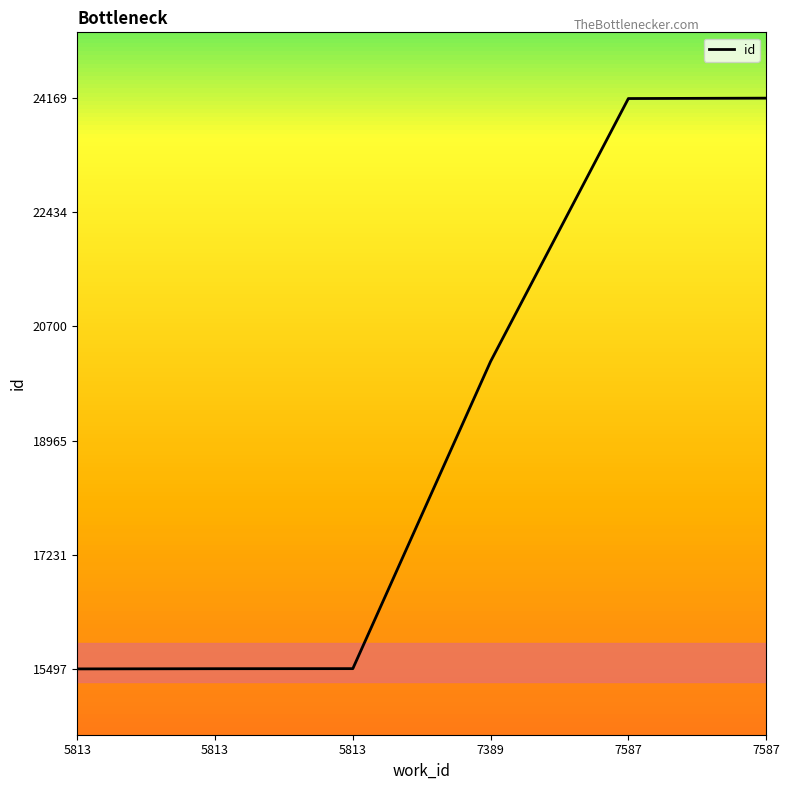

What is the ratio of the value at 7587 to the value at 5813?

1.6